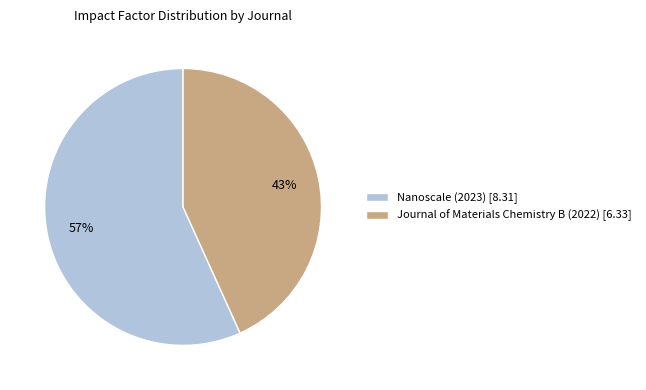

To the nearest percent, what is the difference between the Nanoscale (2023) and Journal of Materials Chemistry B (2022) slice percentages?

14%